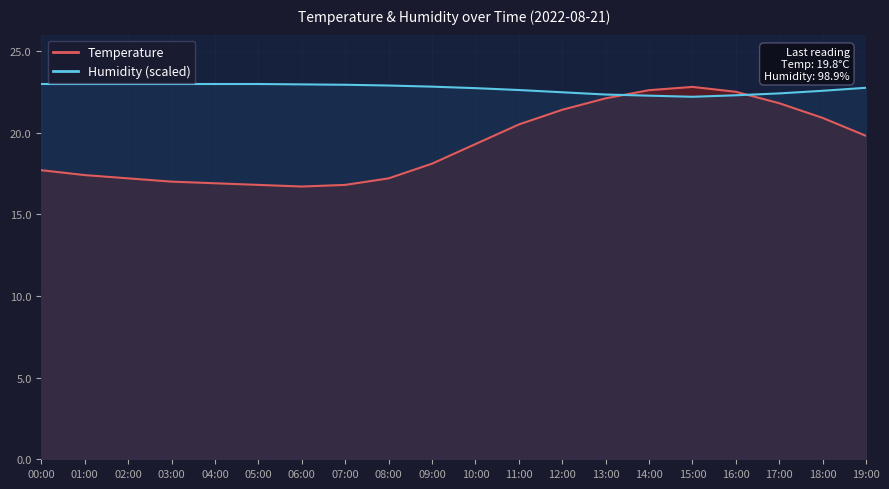

Does the chart display data point markers on the line(s)?

No